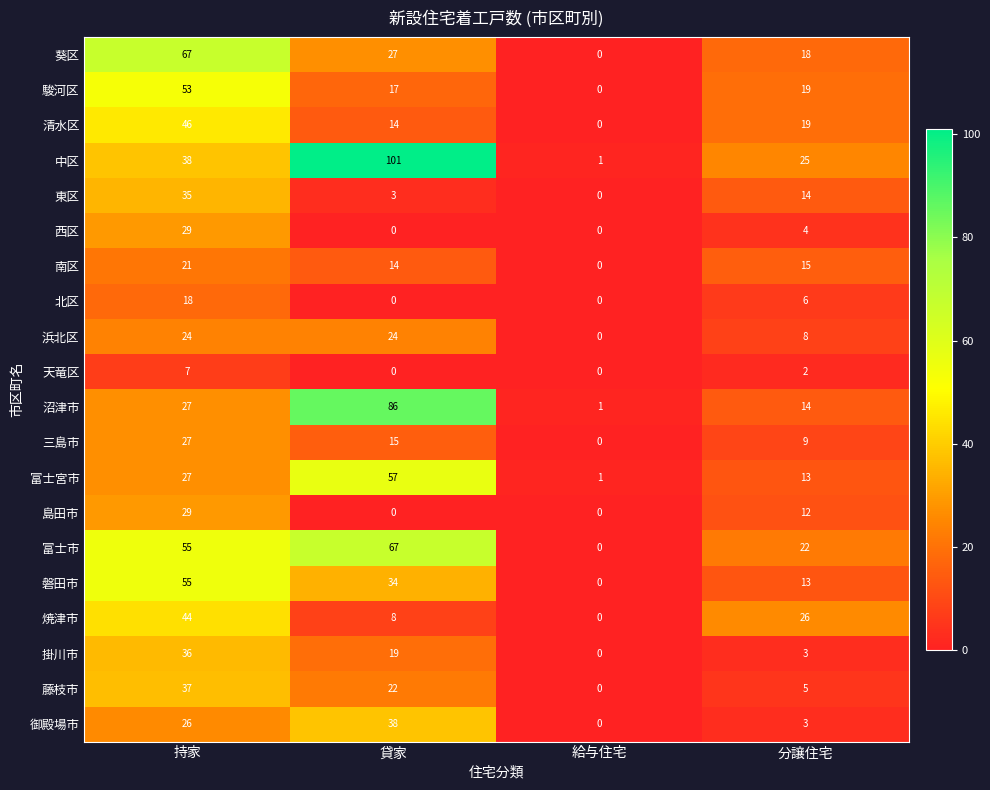

The value of 葵区 at 貸家 is 40. True or false?

False